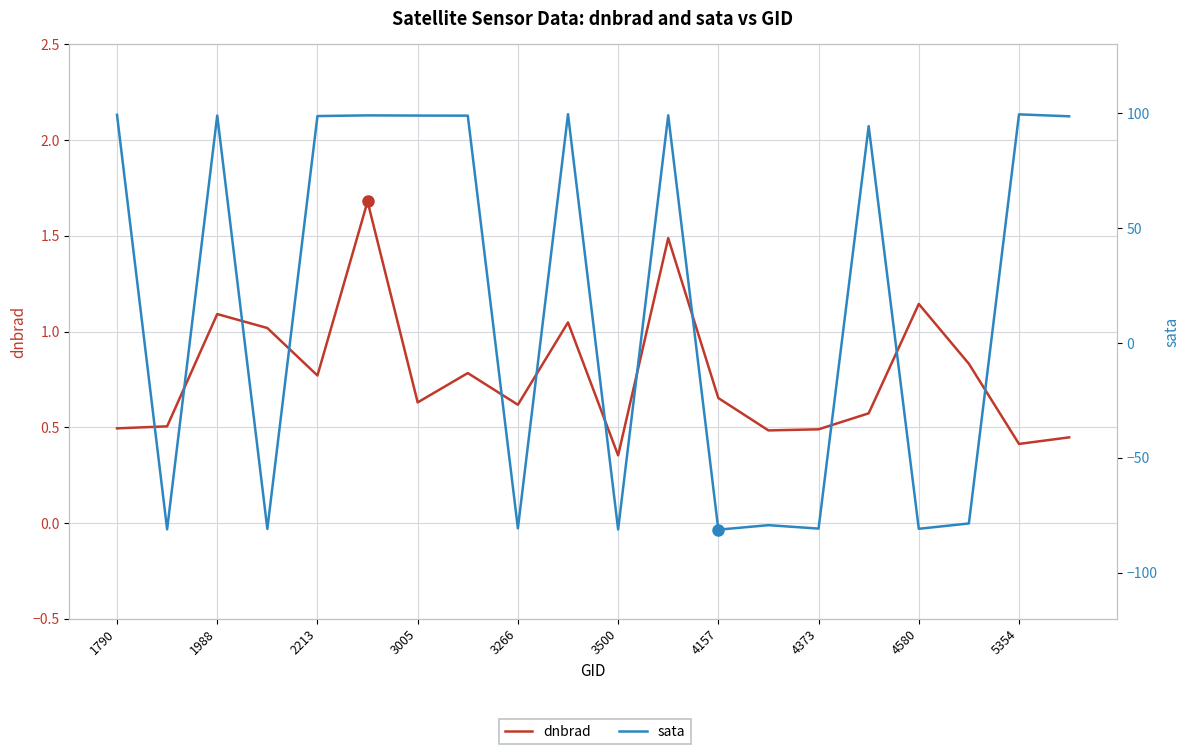

Is this an area chart (filled region under the line)?

No